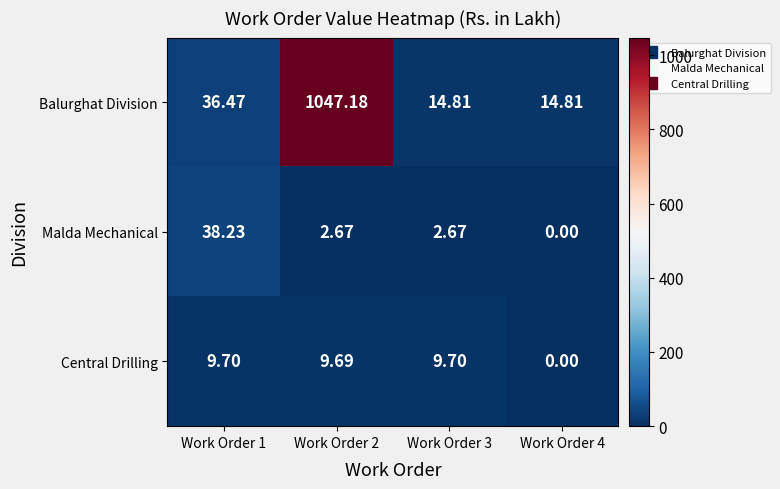

At Work Order 1, list the series in order from largest to smallest.

Malda Mechanical, Balurghat Division, Central Drilling